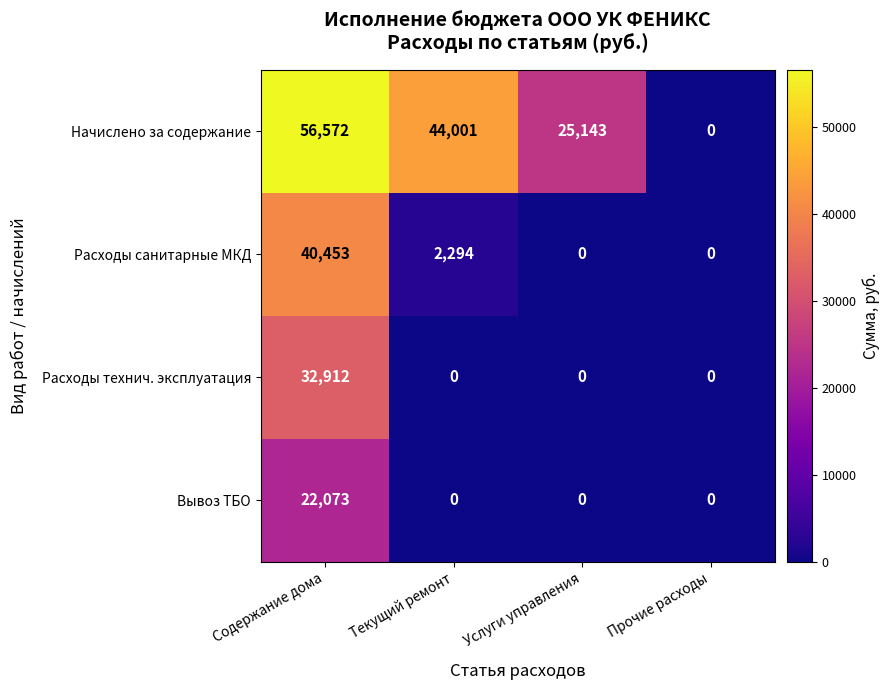

The value of Начислено за содержание at Содержание дома is 56572. True or false?

True